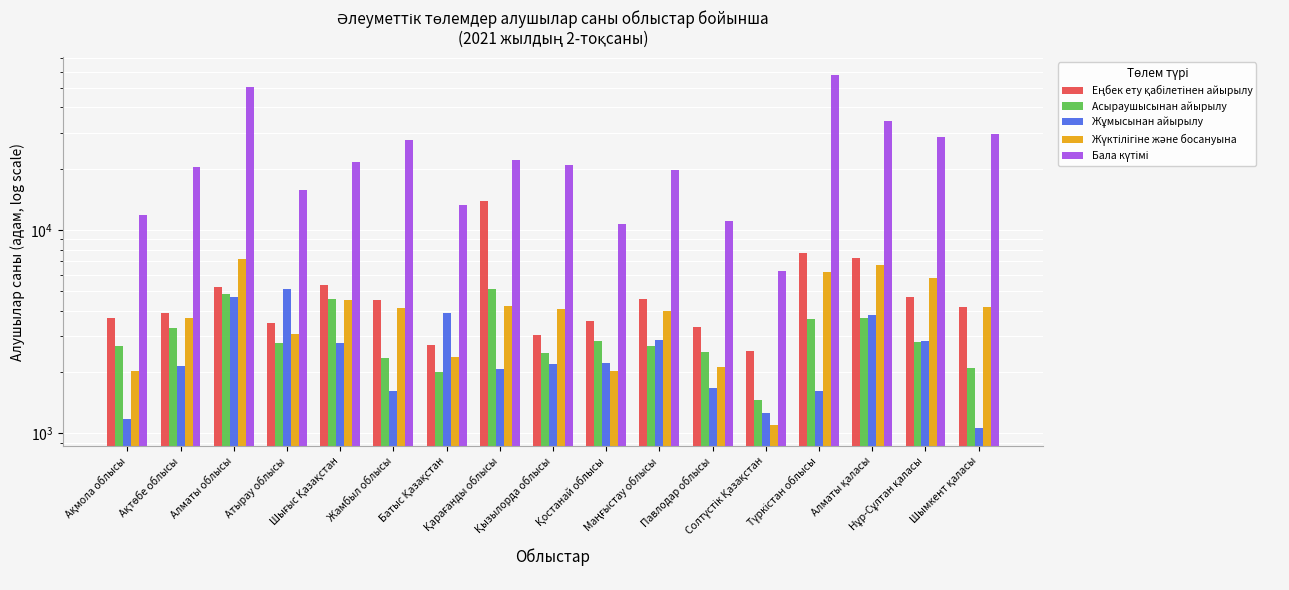

What are all the series names shown in the legend?

Еңбек ету қабілетінен айырылу, Асыраушысынан айырылу, Жұмысынан айырылу, Жүктілігіне және босануына, Бала күтімі